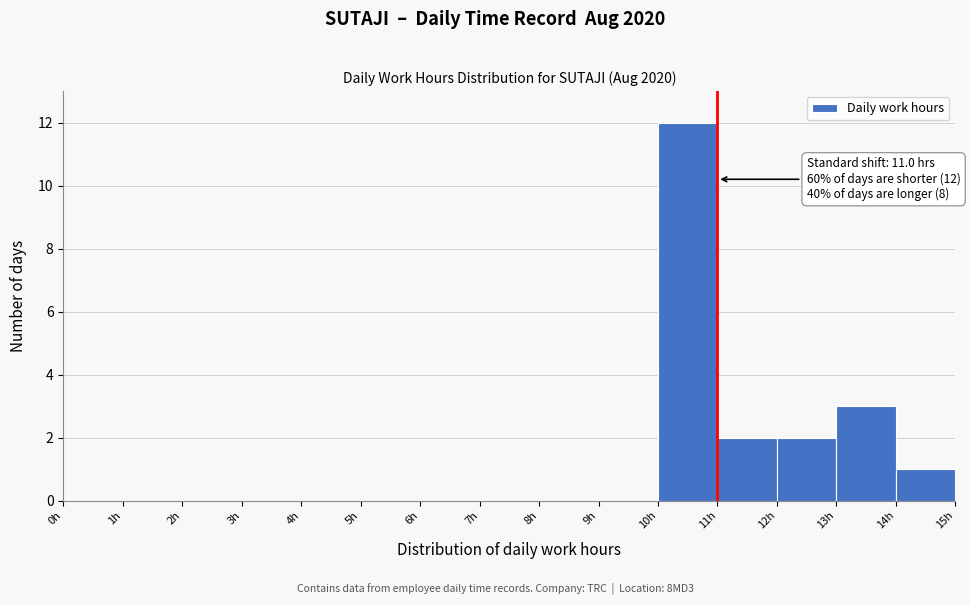

Over which range of the x-axis is the bar tallest?

10 to 11